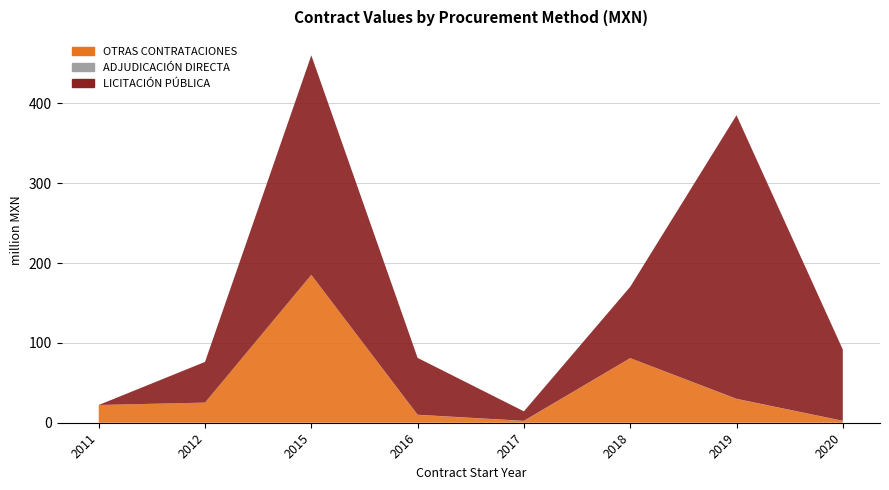

Reading right to left, what are all the values shown in this chart?

OTRAS CONTRATACIONES: 2343210.3	29818665.0	80905905.0	2201472.0	9881738.1	185186744.0	25200700.0	22203195.0
ADJUDICACIÓN DIRECTA: 91828.8	147060.0	16774.1	202702.3	112612.4	0.0	0.0	0.0
LICITACIÓN PÚBLICA: 89263783.8	355050095.0	89263783.8	11858085.7	71198573.5	274871105.6	50965243.0	0.0